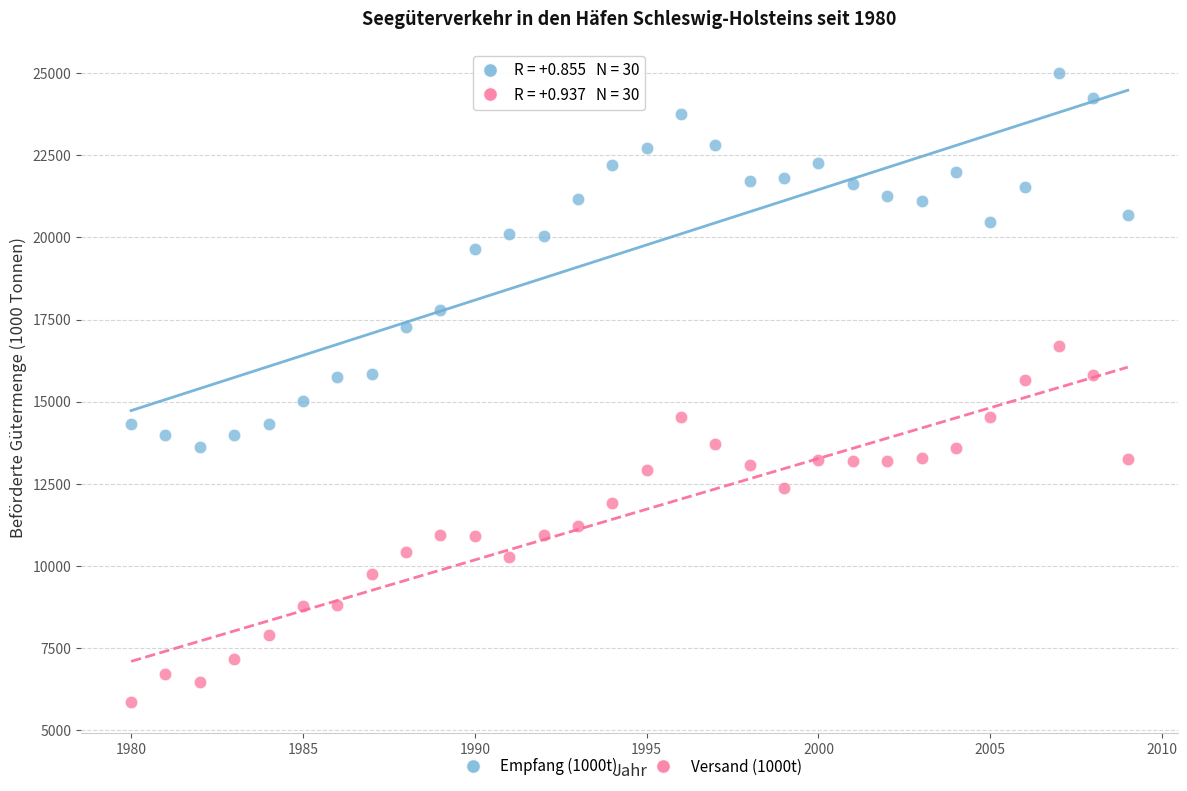

Which series reaches the minimum Y coordinate?

Versand (1000t)